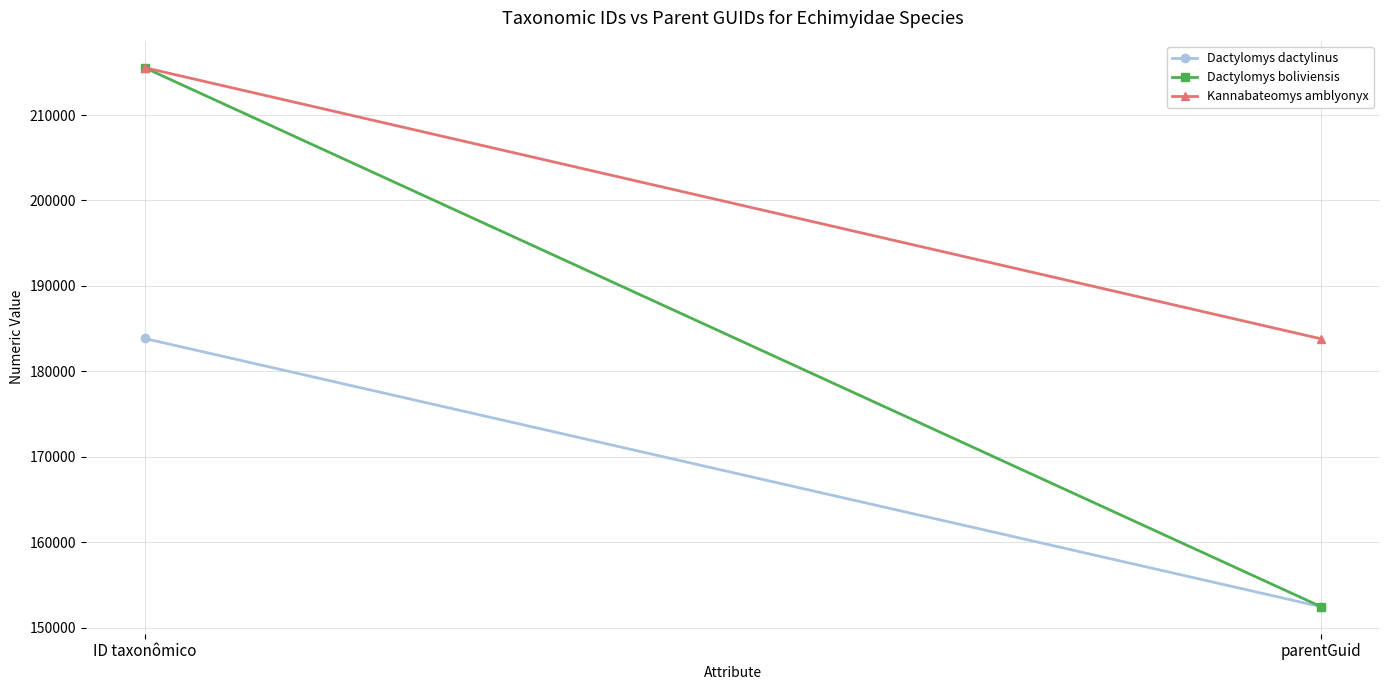

True or false: Kannabateomys amblyonyx has a value of 126028 at parentGuid.

False